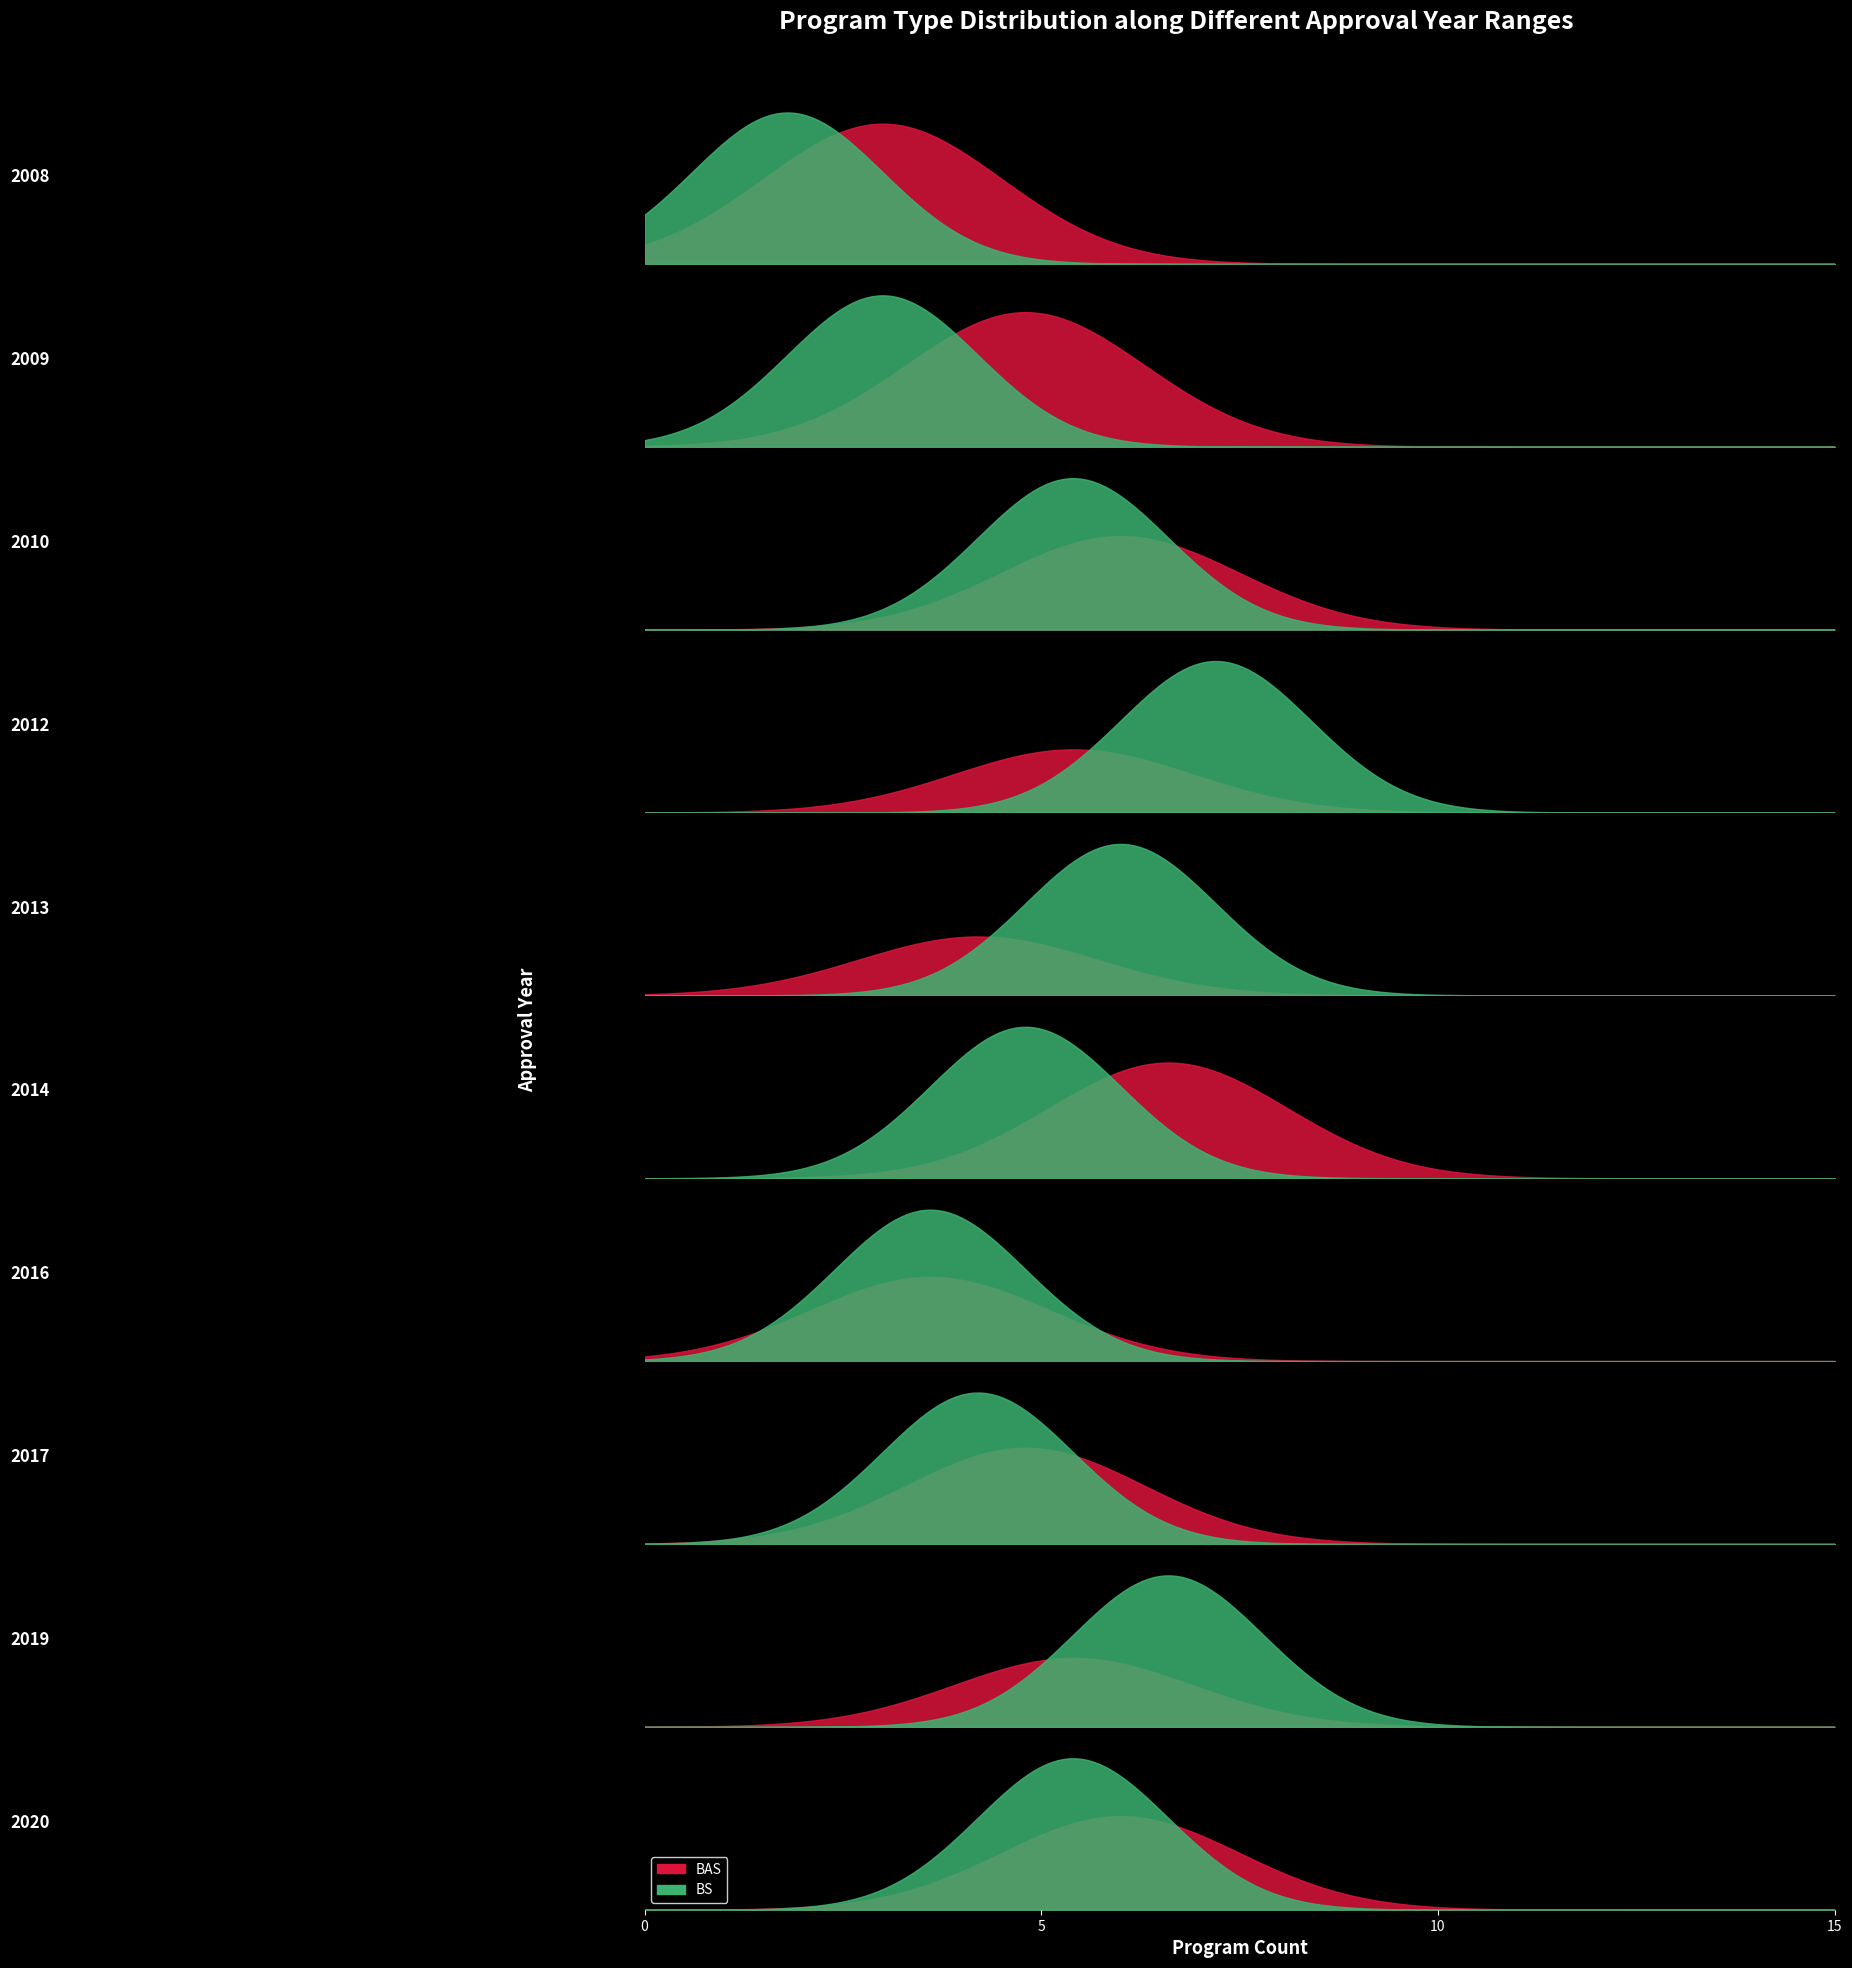

How many times do BS and BAS cross each other?

4